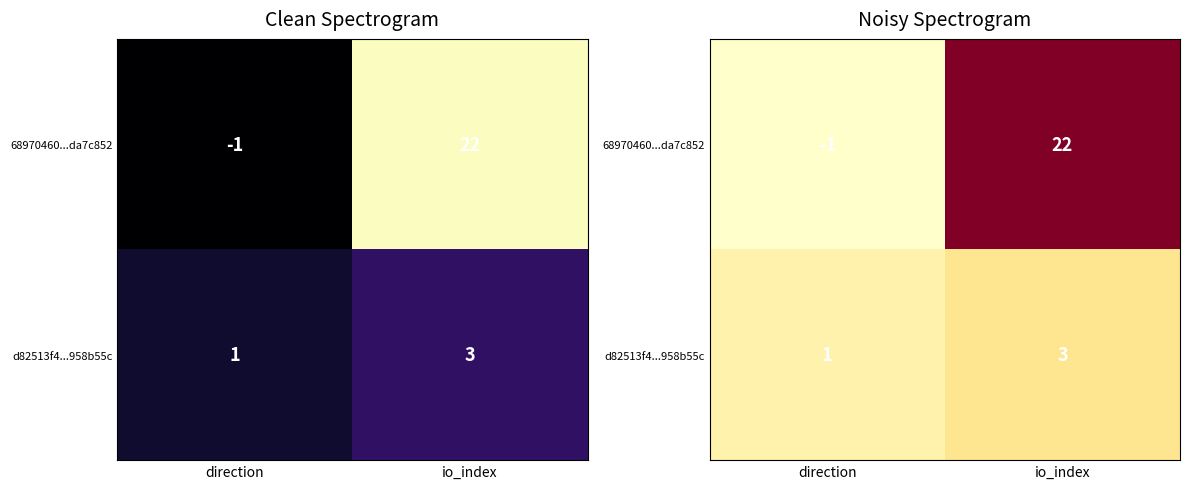

What is the difference between the maximum and minimum values in the 68970460...da7c852 series?

23